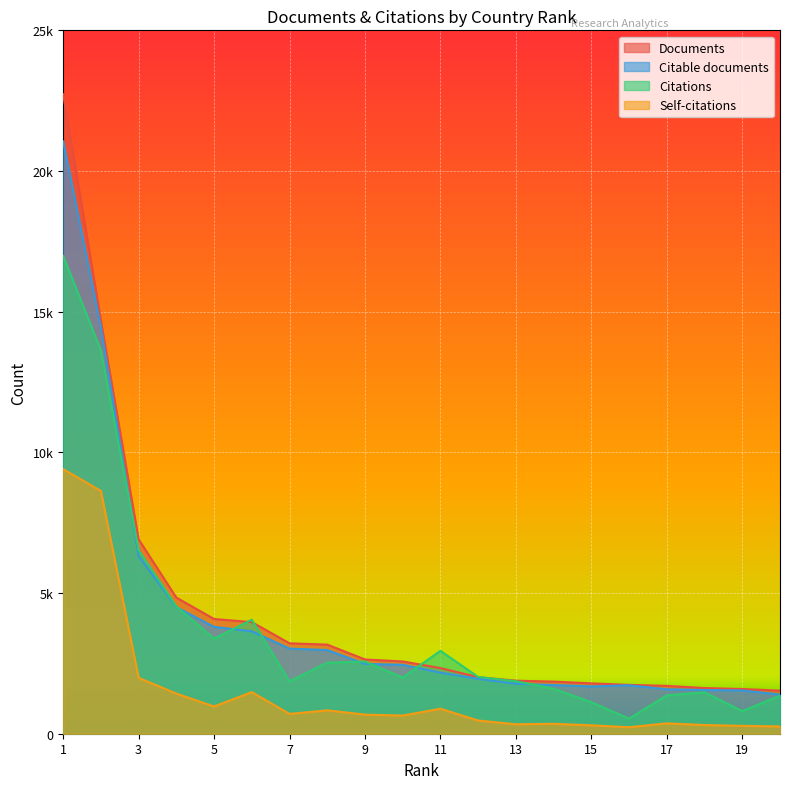

Count the number of data series in this chart.

4